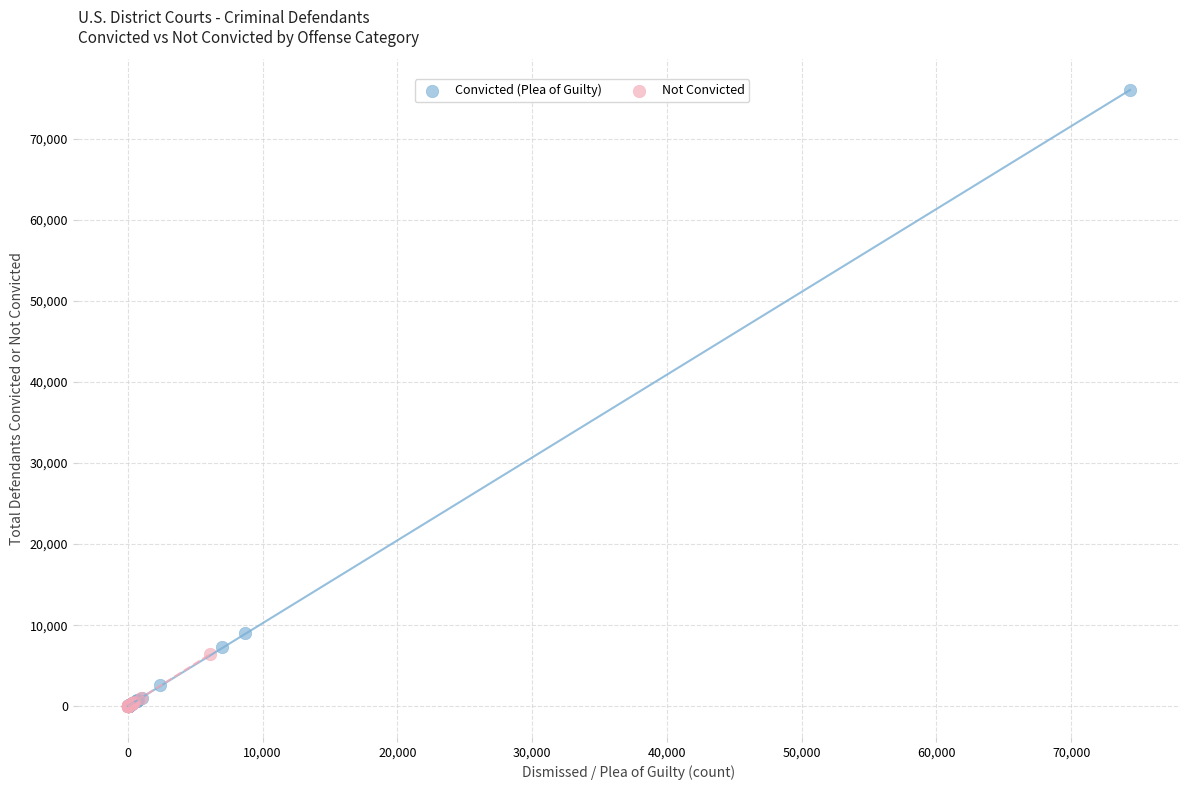

Which series has the largest Y range (max minus min)?

Convicted (Plea of Guilty)